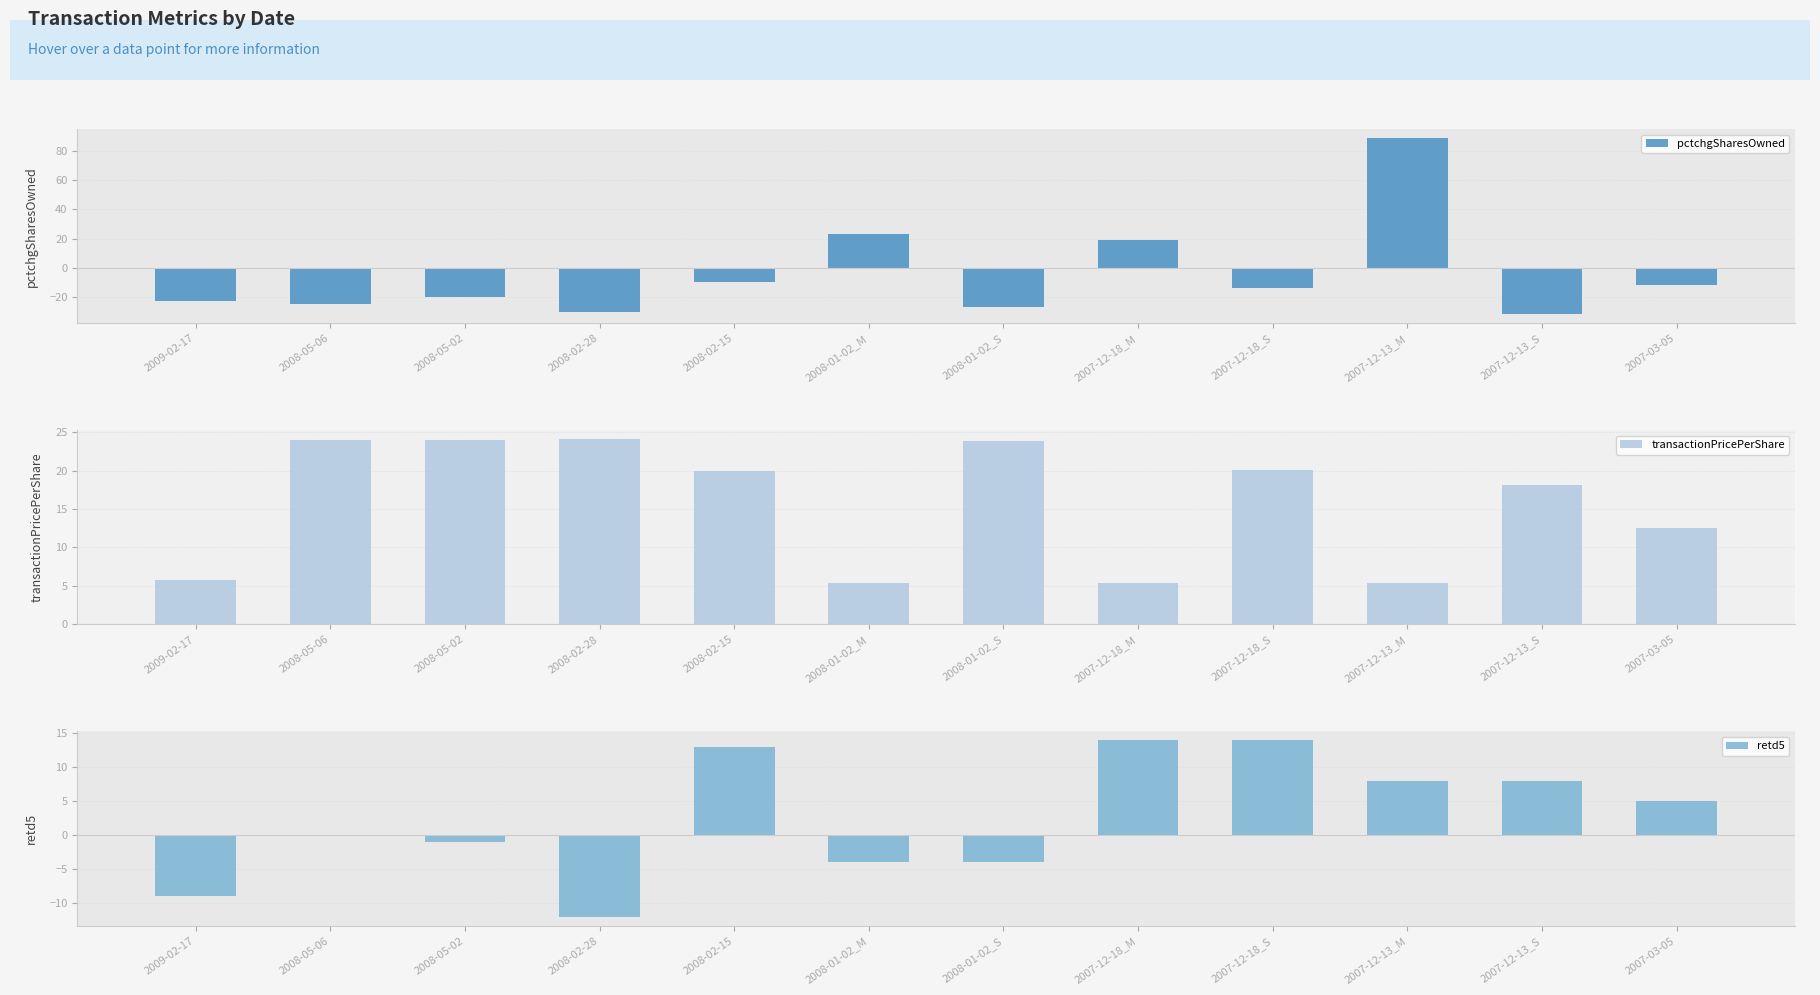

Which series has the largest total across all categories?

transactionPricePerShare